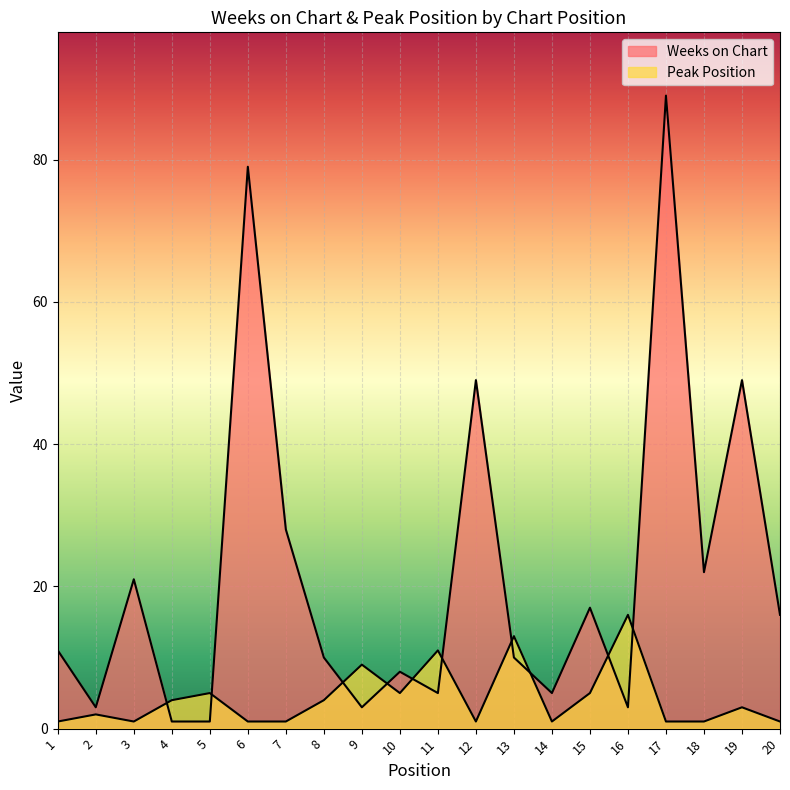

How many lines are shown in the chart?

2